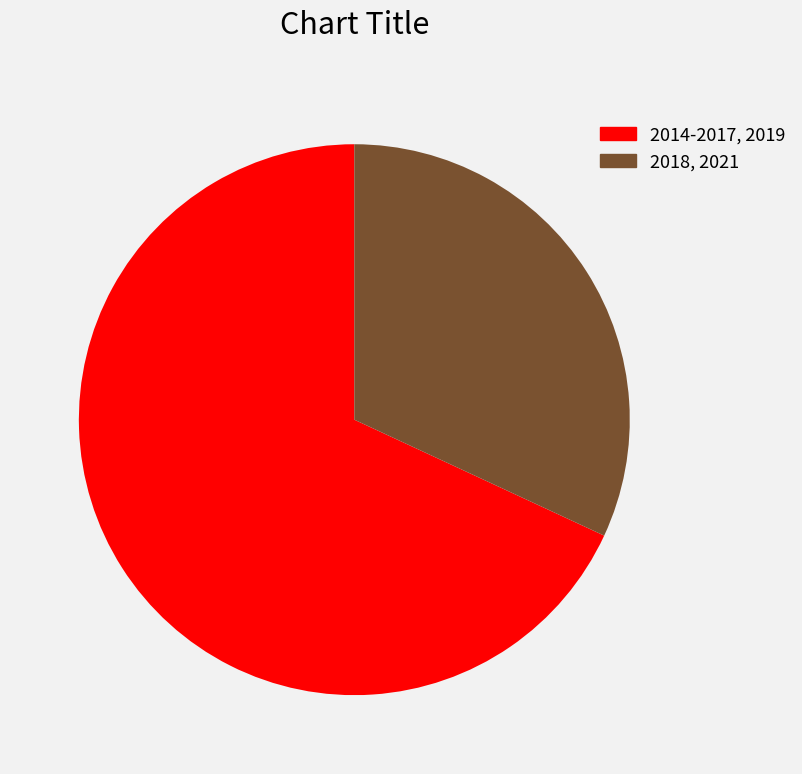

Does any single category account for the majority?

Yes